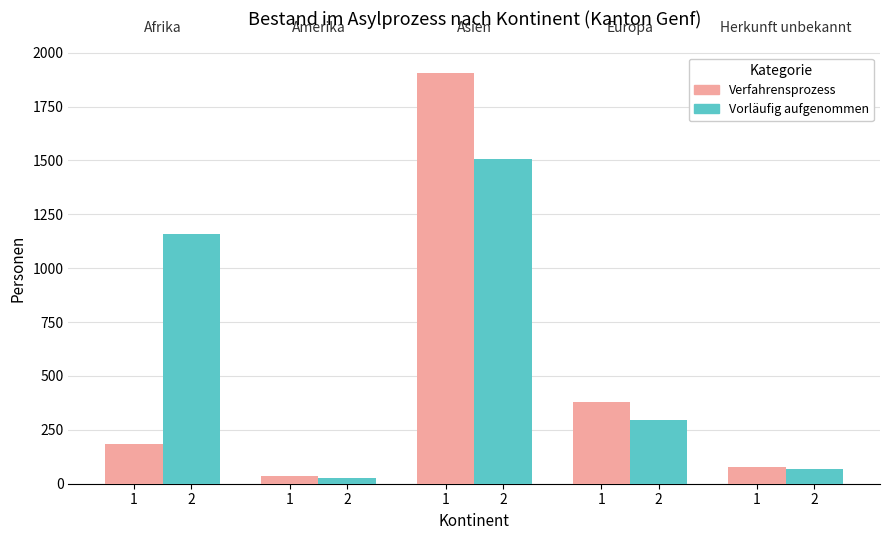

What is the spread (max minus min) of values at 2?

8